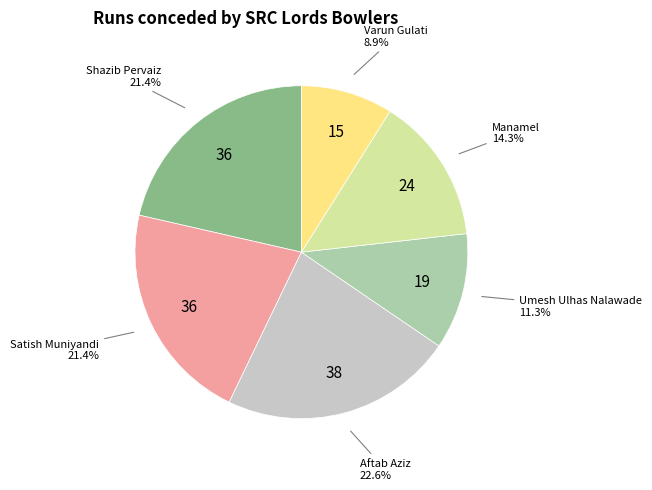

Does any single category account for the majority?

No